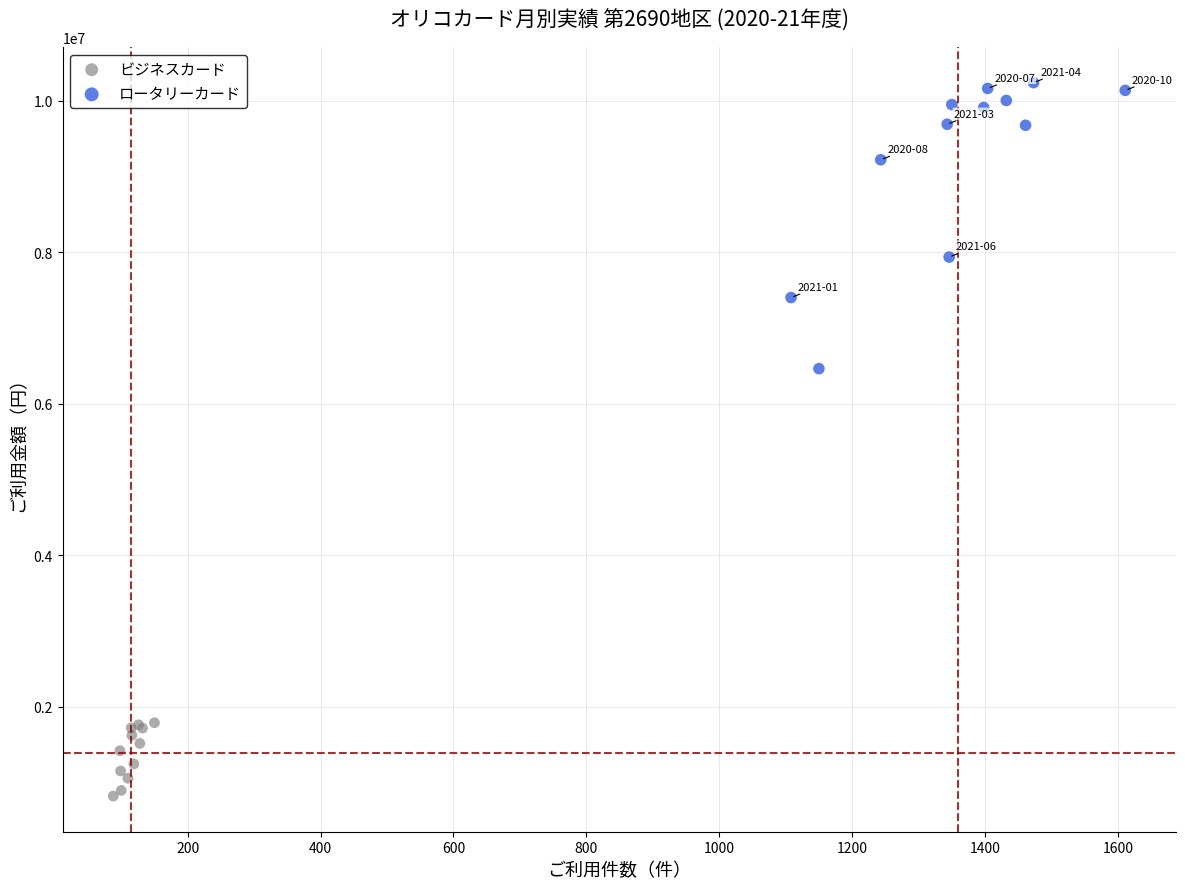

Which series has the largest Y range (max minus min)?

ロータリーカード